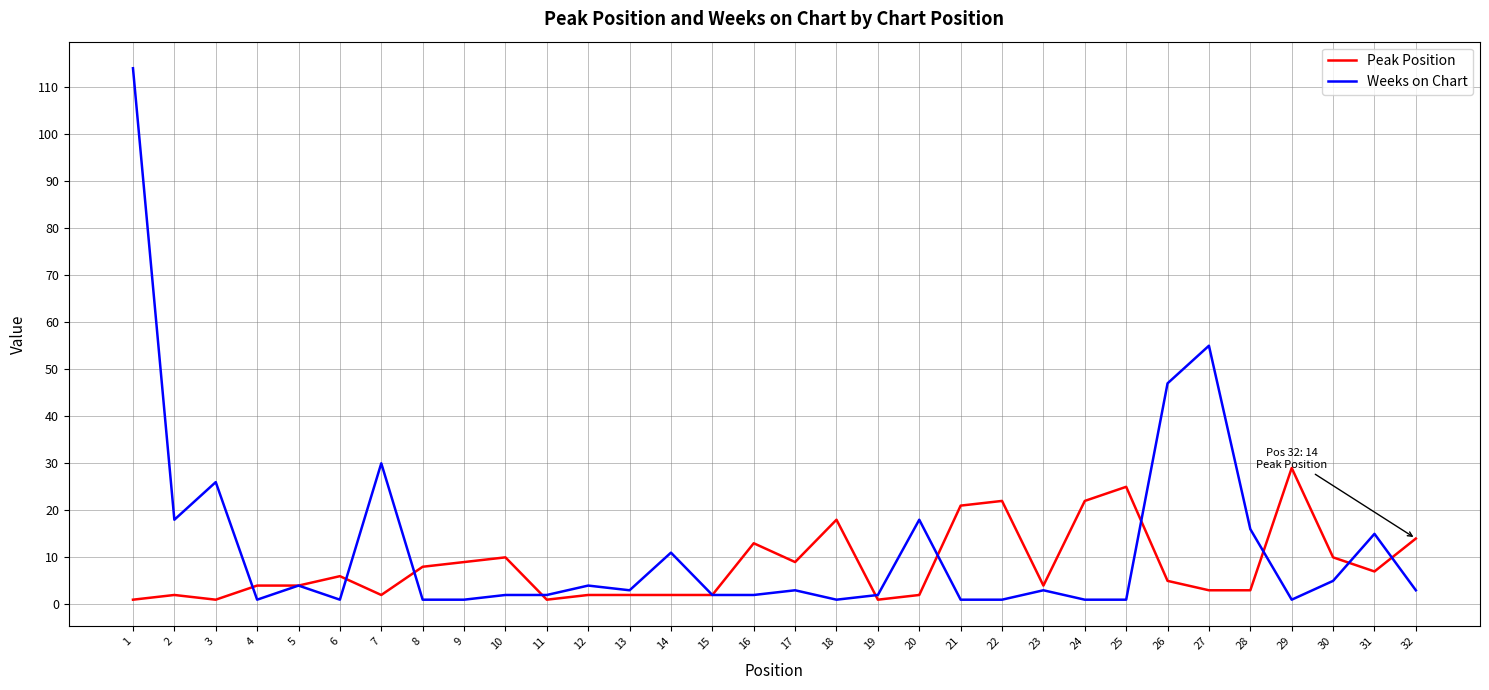

At which label does Peak Position reach its peak?

29